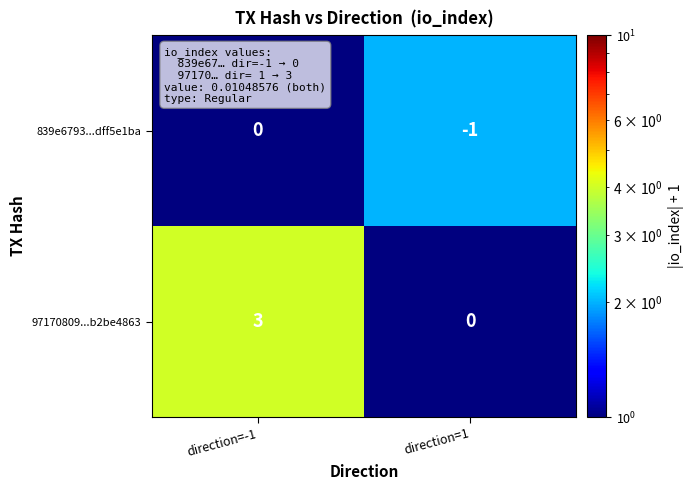

Which category has the lowest value across all series?

direction=1